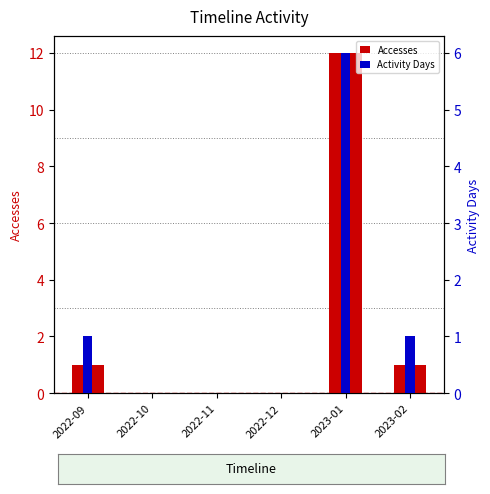

How many Activity Days values are between 0 and 1?

5